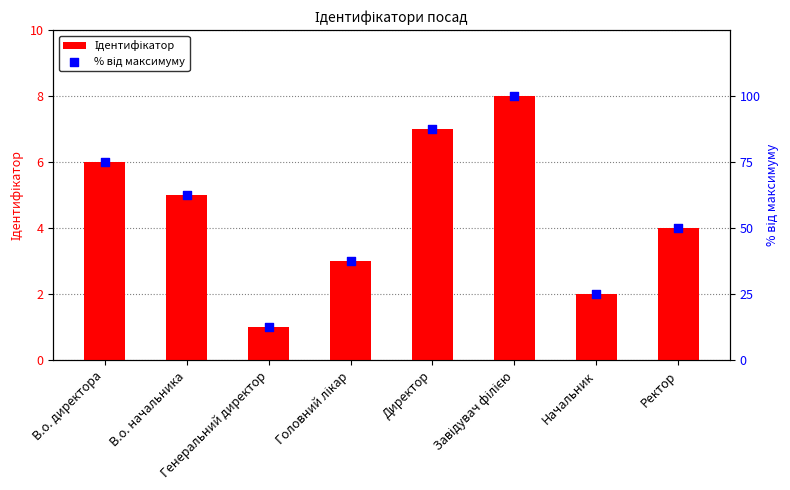

What is the total value across all series at Головний лікар?

40.5